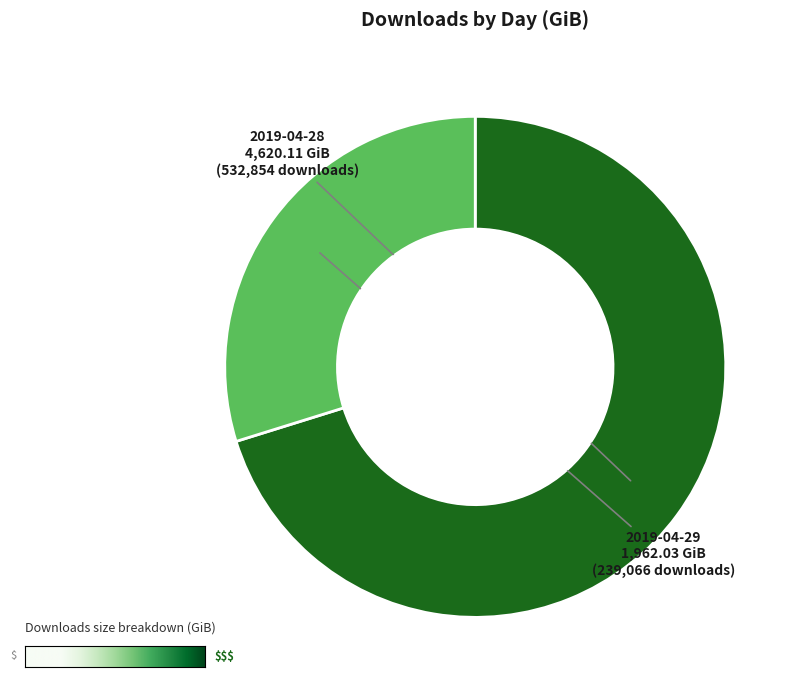

Combined, do 2019-04-28 and 2019-04-29 account for over 50%?

Yes